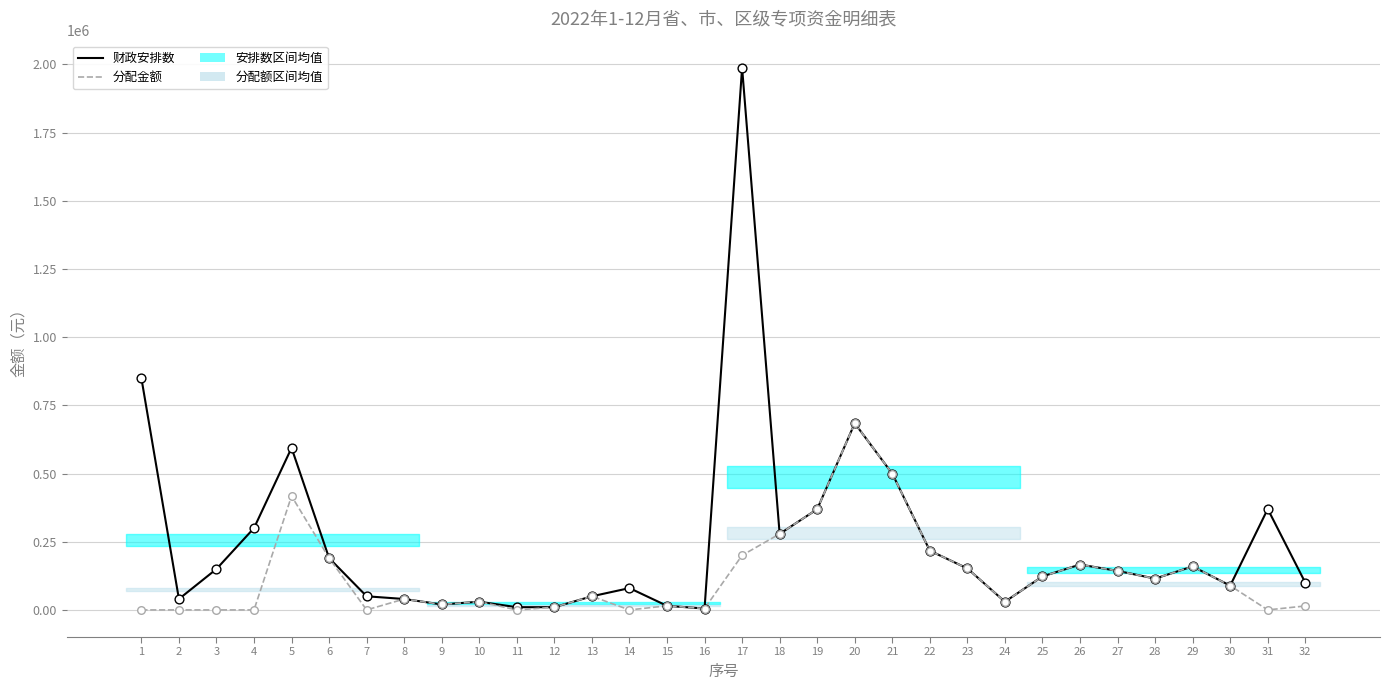

At how many categories does at least one series exceed 308513?

7